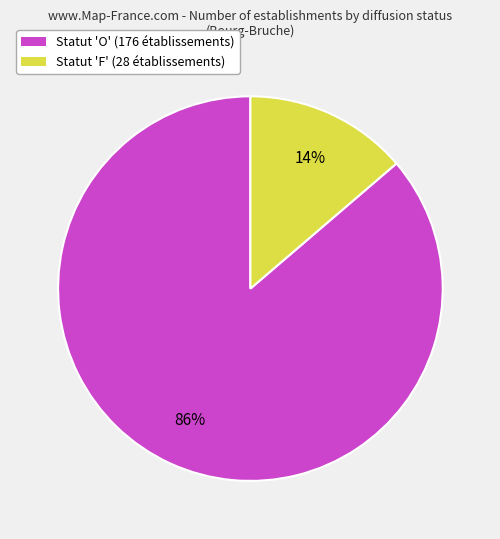

Do Statut 'F' (28 établissements) and Statut 'O' (176 établissements) together represent more than half of the pie?

Yes